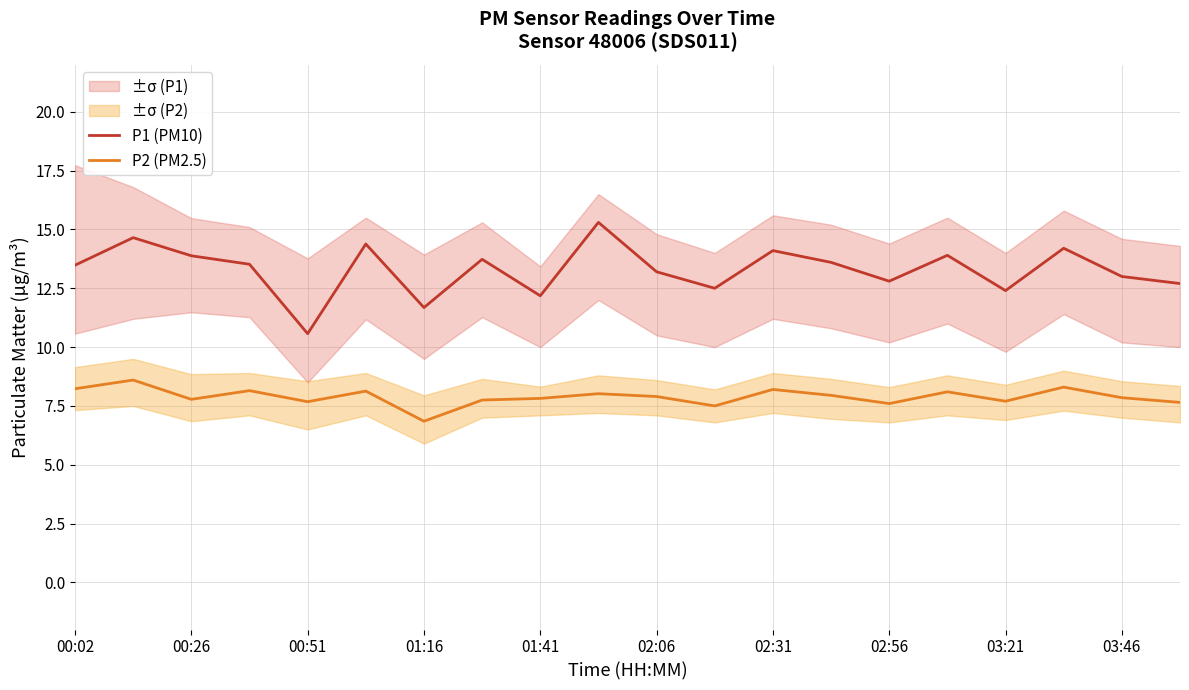

What is the sum of all P2 (PM2.5) values?

157.8